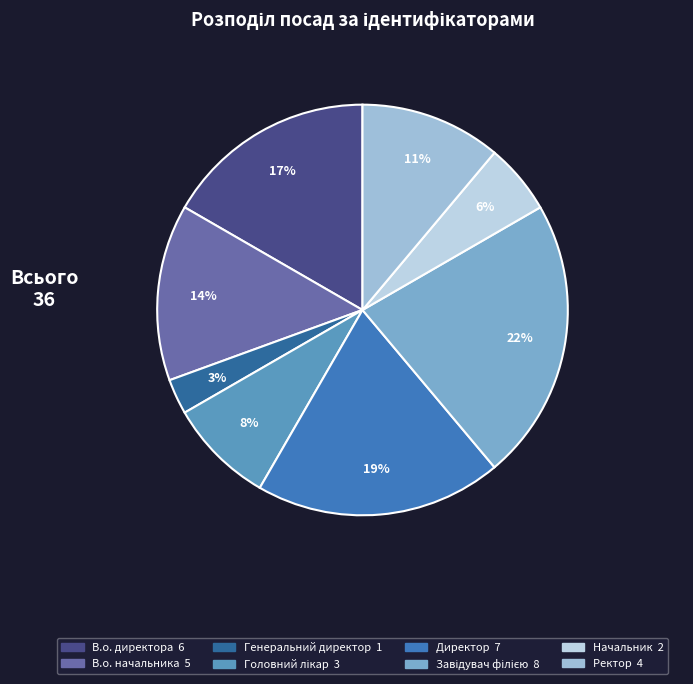

Does В.о. директора account for over 50% of the chart?

No